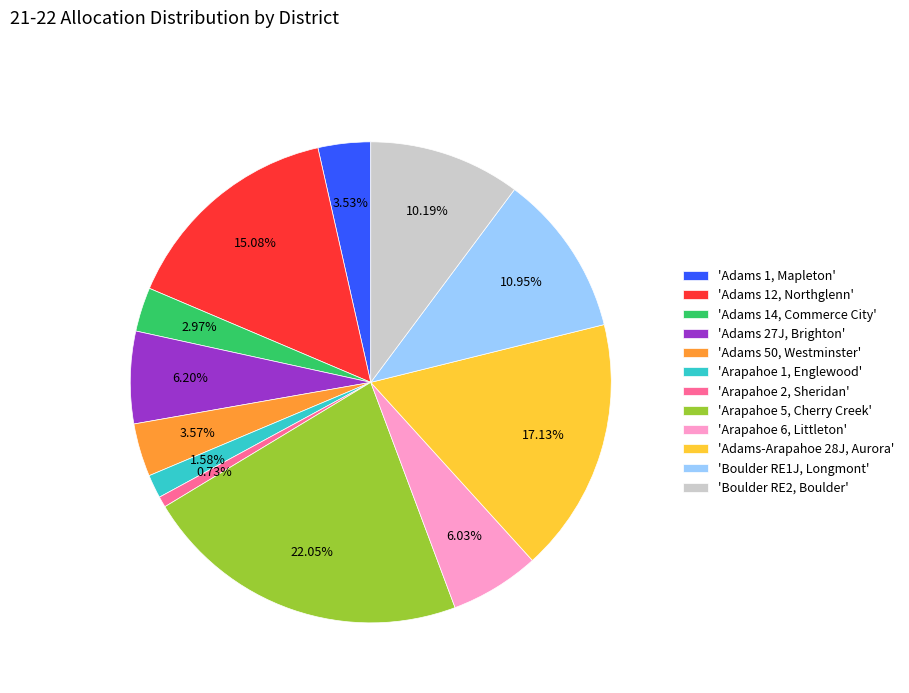

Is there any slice that represents more than half of the pie?

No